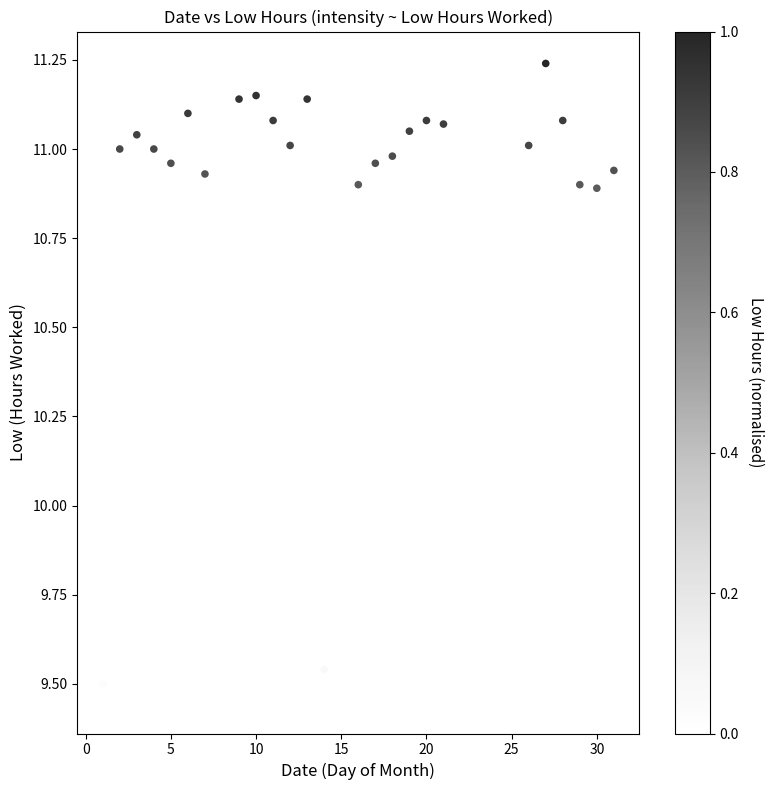

What is the range of Y values (max minus min)?

1.8